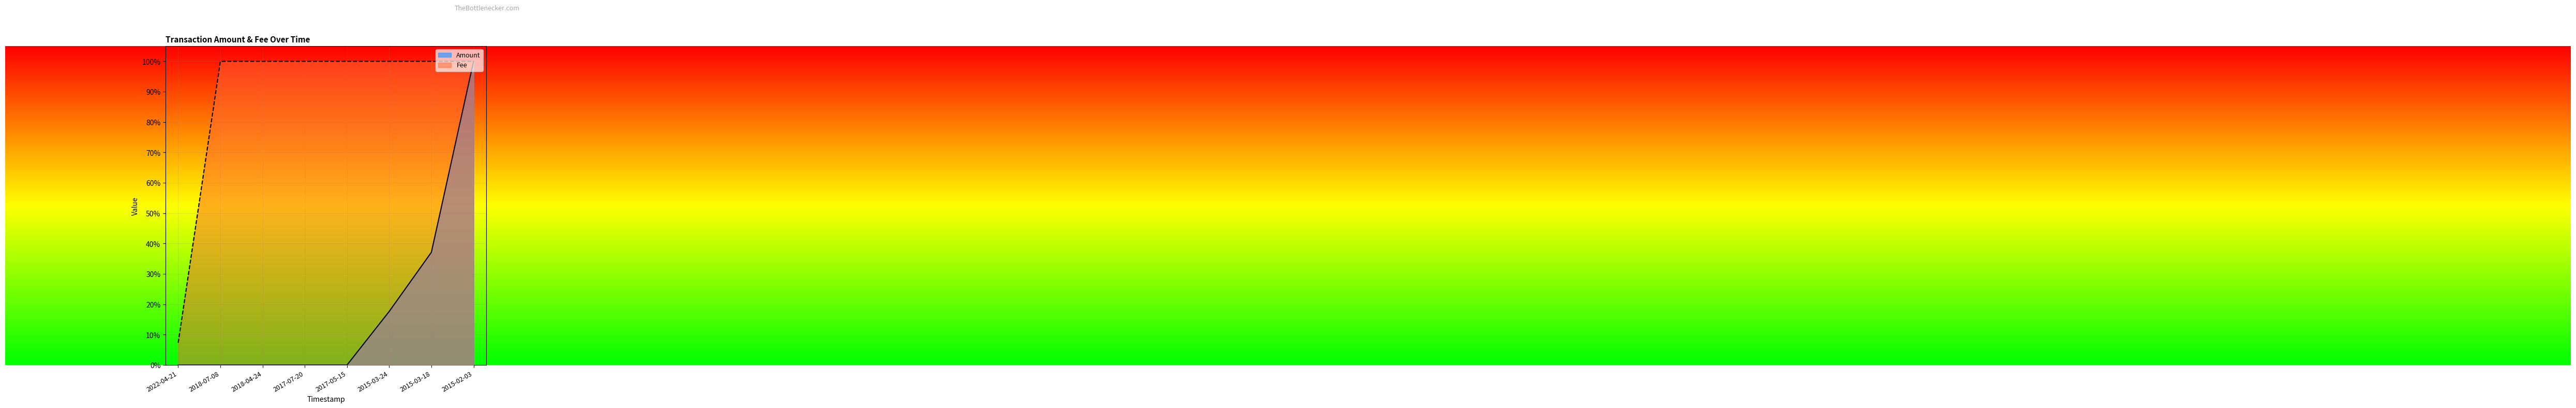

True or false: Amount and Fee cross at least once.

False